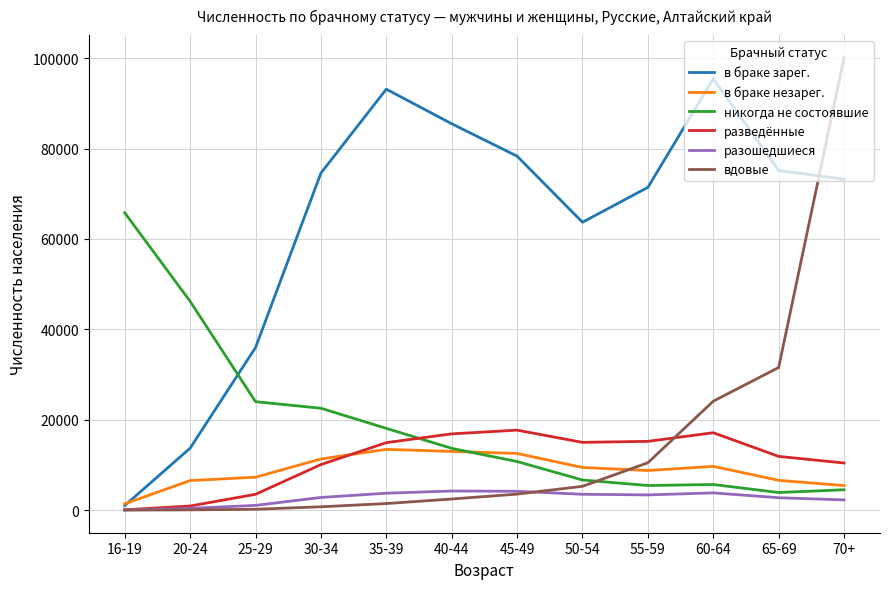

What position from the right is 50-54?

5